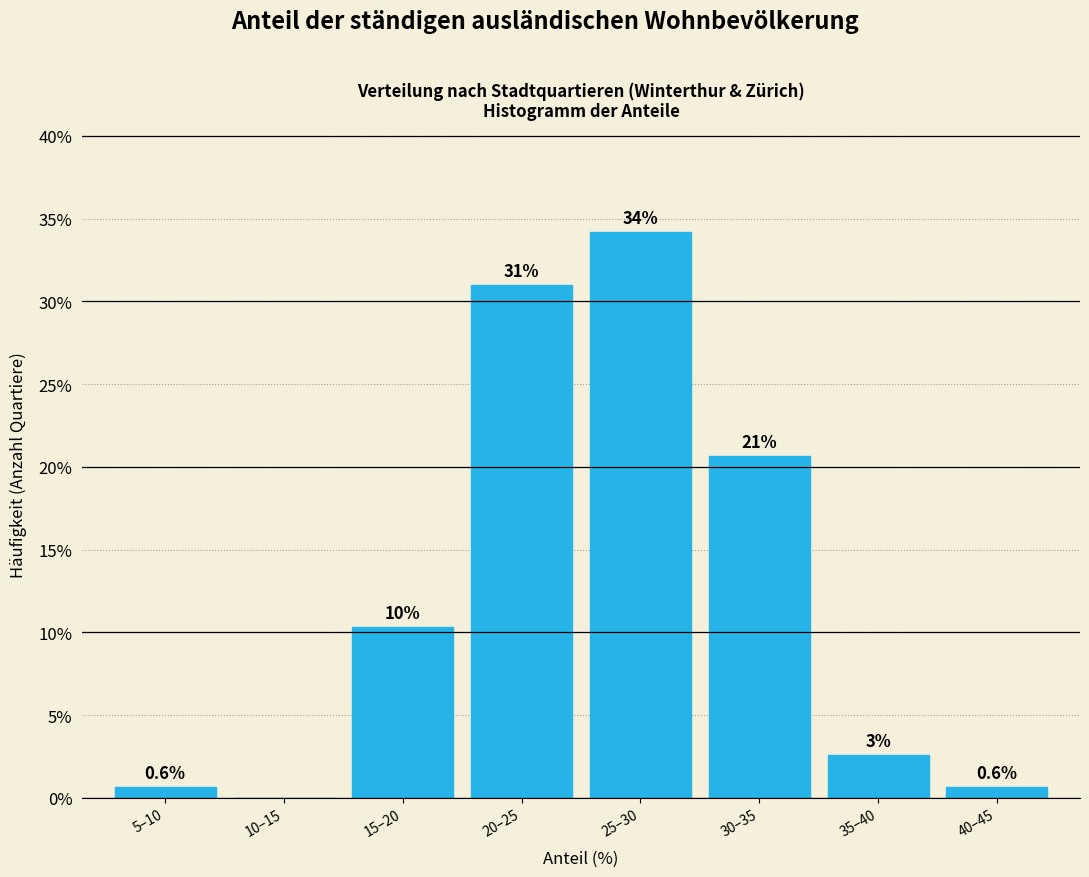

Are the bars horizontal?

No